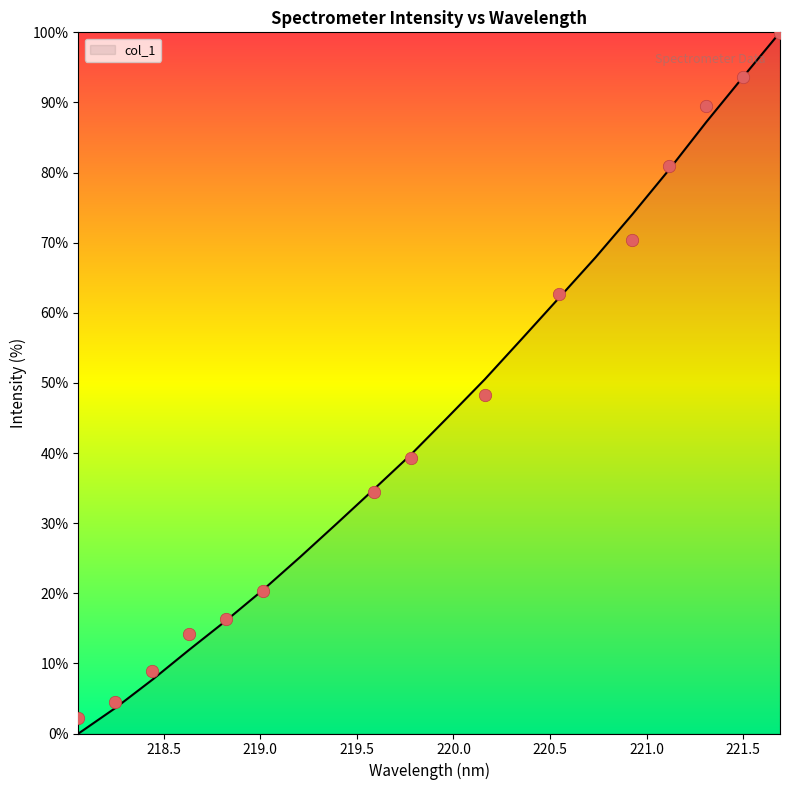

Between 218.2508 and 218.8244, which is larger?

218.8244